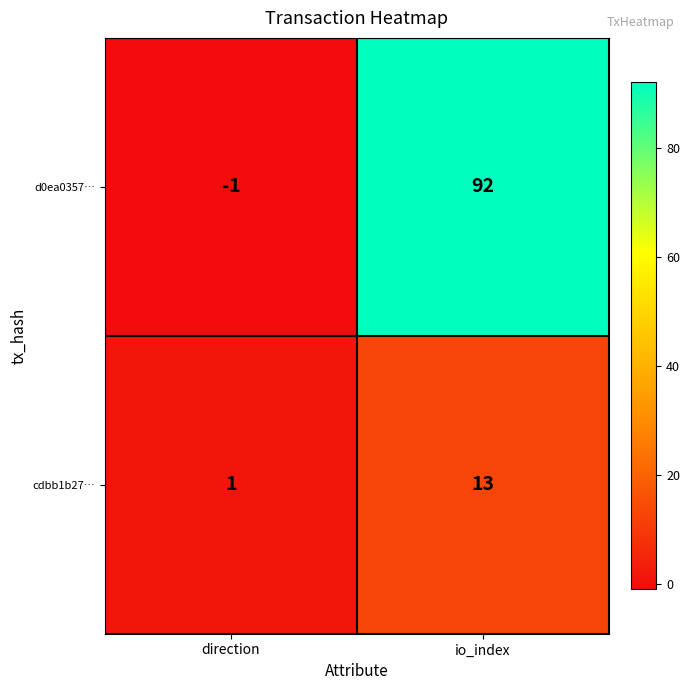

Reading left to right, extract all data points from this chart.

d0ea0357…: direction=-1	io_index=92
cdbb1b27…: direction=1	io_index=13